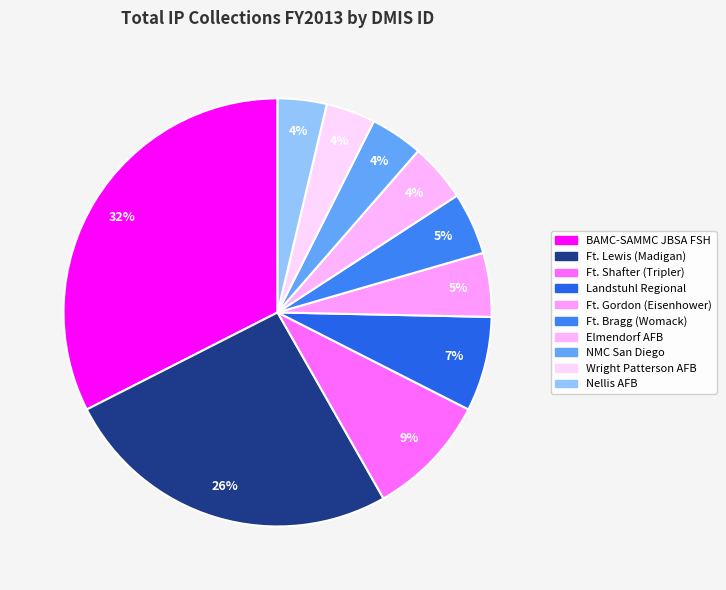

What is the smallest slice in the pie chart?

Nellis AFB